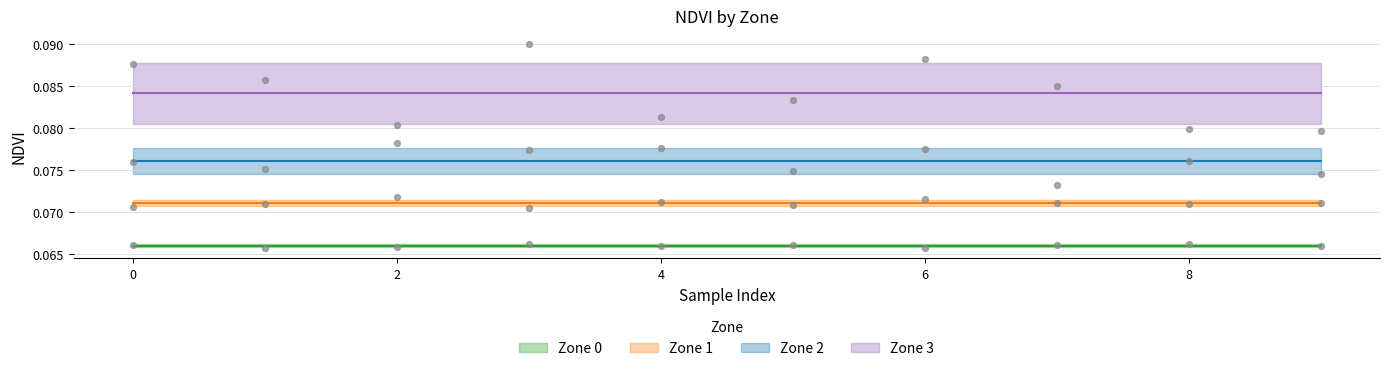

At how many categories does at least one series exceed 0?

10